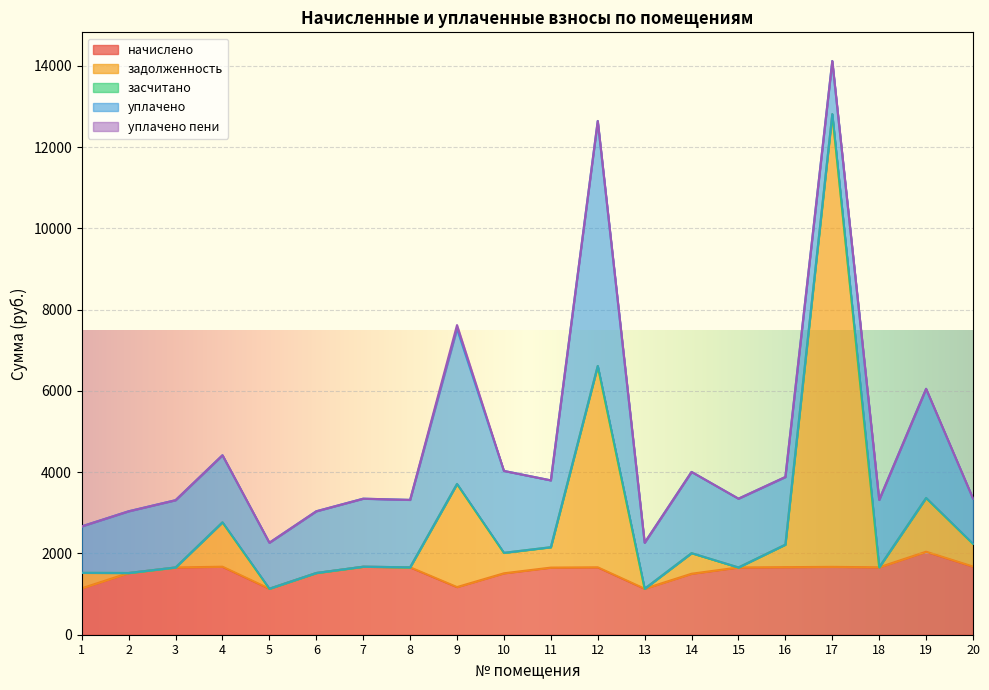

How many categories are shown in the chart?

20